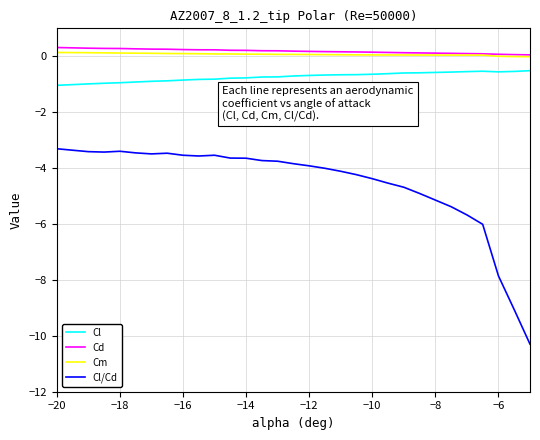

True or false: Cl and Cl/Cd intersect in this chart.

False